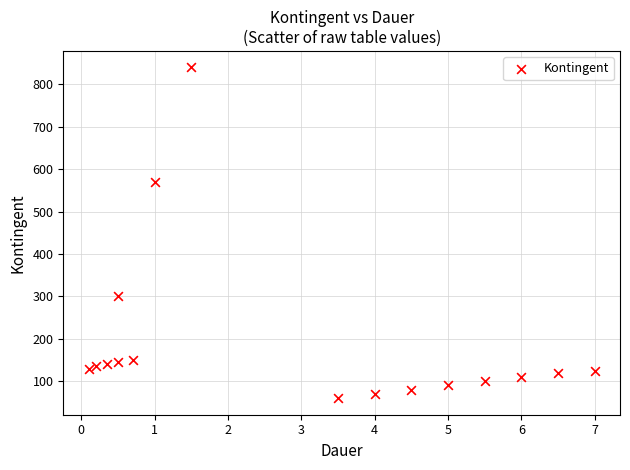

What is the range of Y values (max minus min)?

780